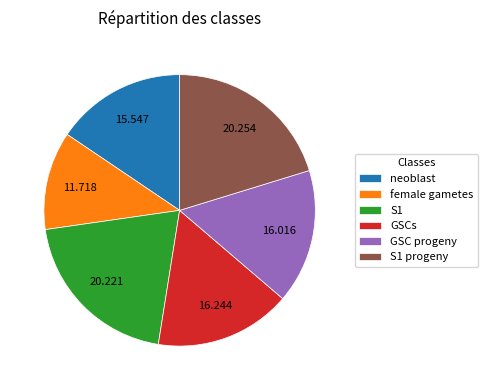

Is the sum of neoblast and S1 progeny greater than half?

No